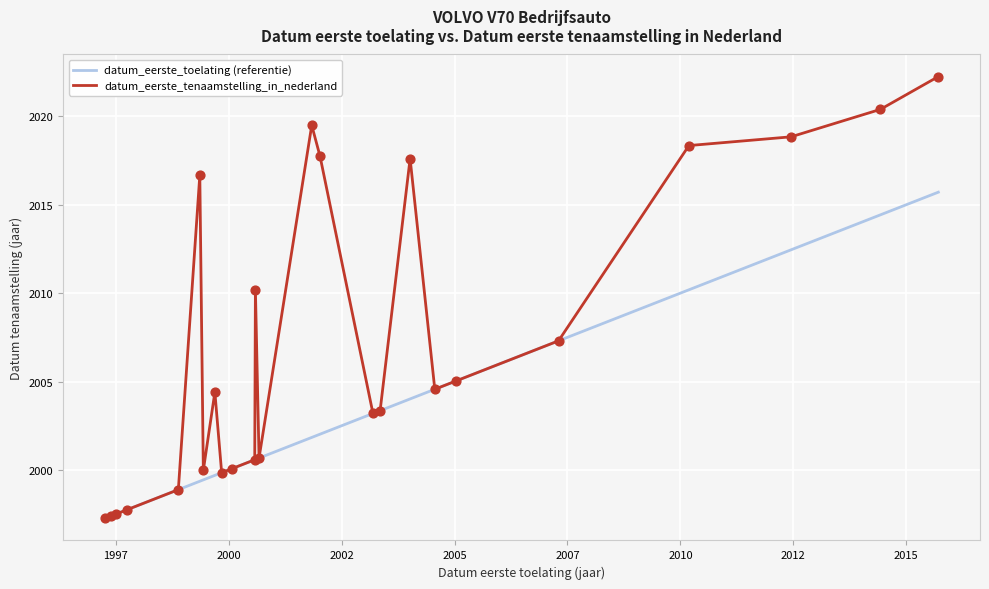

Which series has the largest total across all categories?

datum_eerste_tenaamstelling_in_nederland